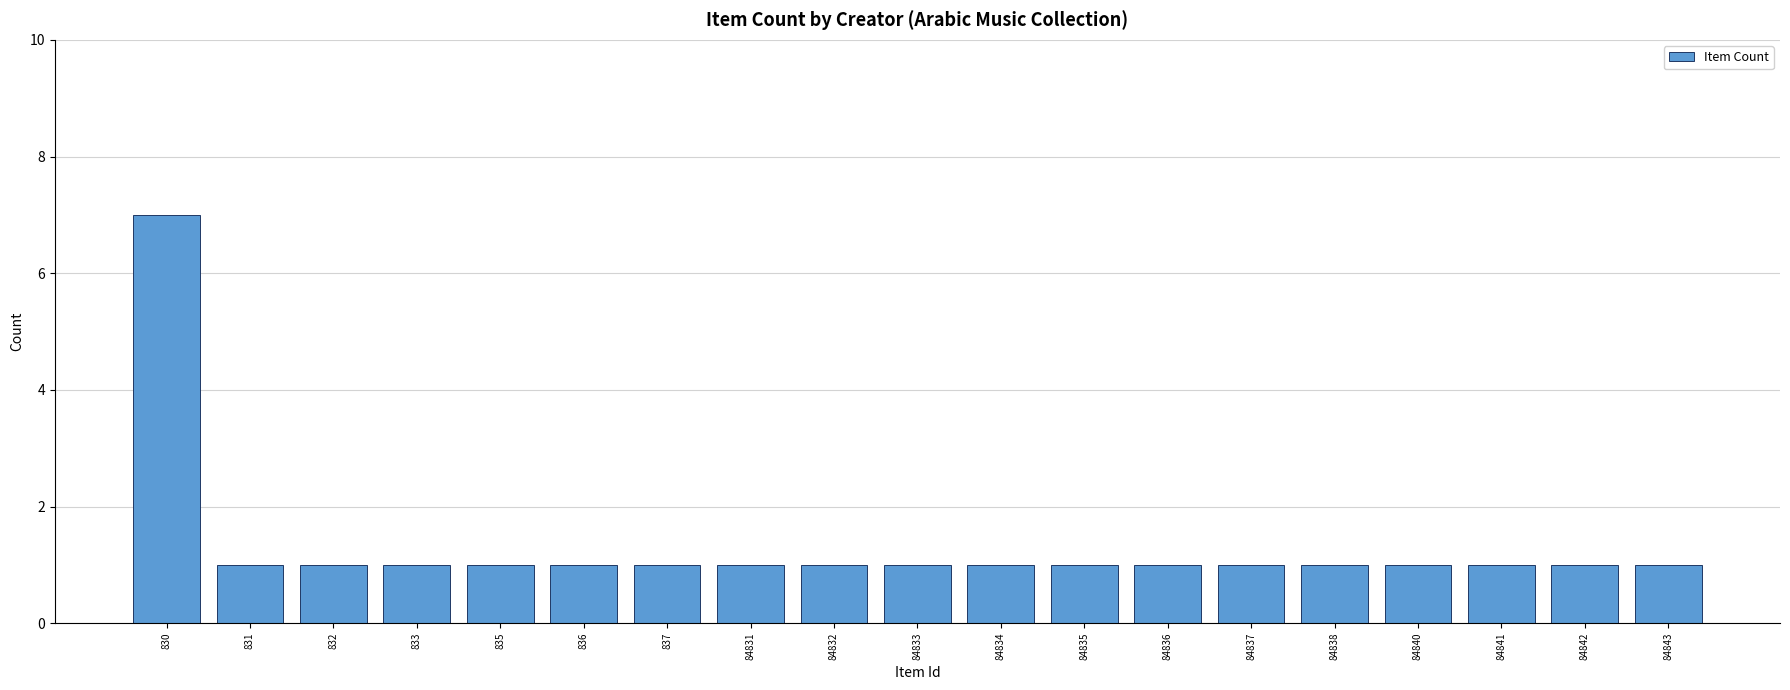

Reading left to right, transcribe all the data shown in this chart.

830=7	831=1	832=1	833=1	835=1	836=1	837=1	84831=1	84832=1	84833=1	84834=1	84835=1	84836=1	84837=1	84838=1	84840=1	84841=1	84842=1	84843=1